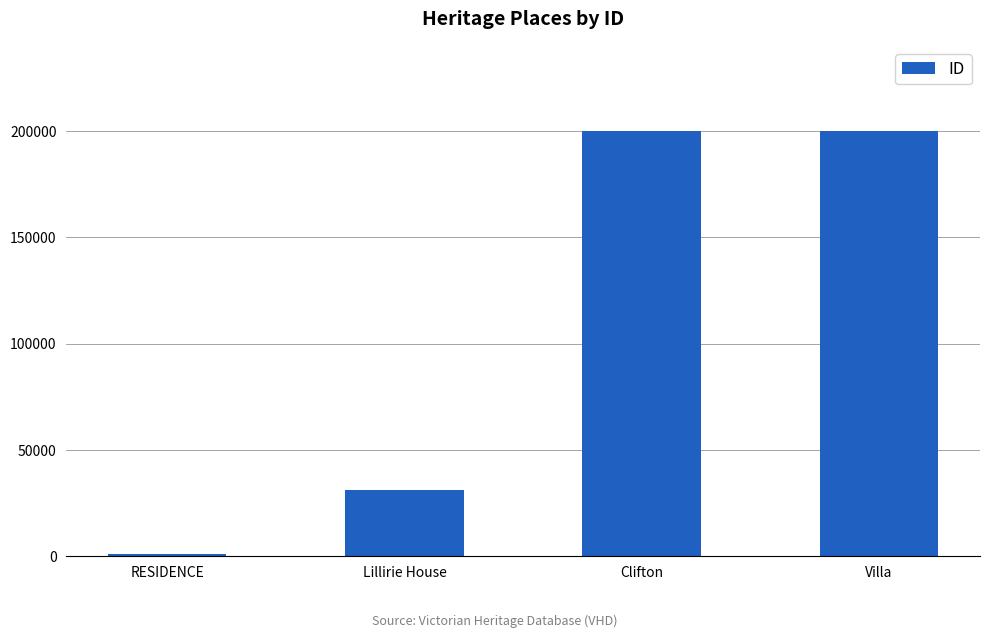

True or false: the data shows 95757 at Villa.

False